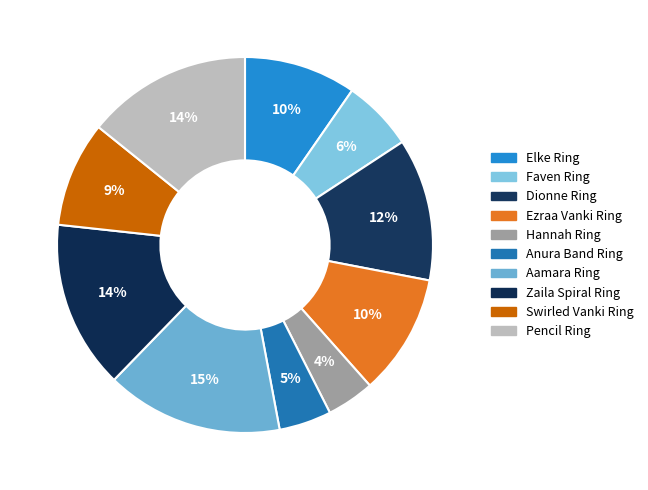

Is there any slice that represents more than half of the pie?

No